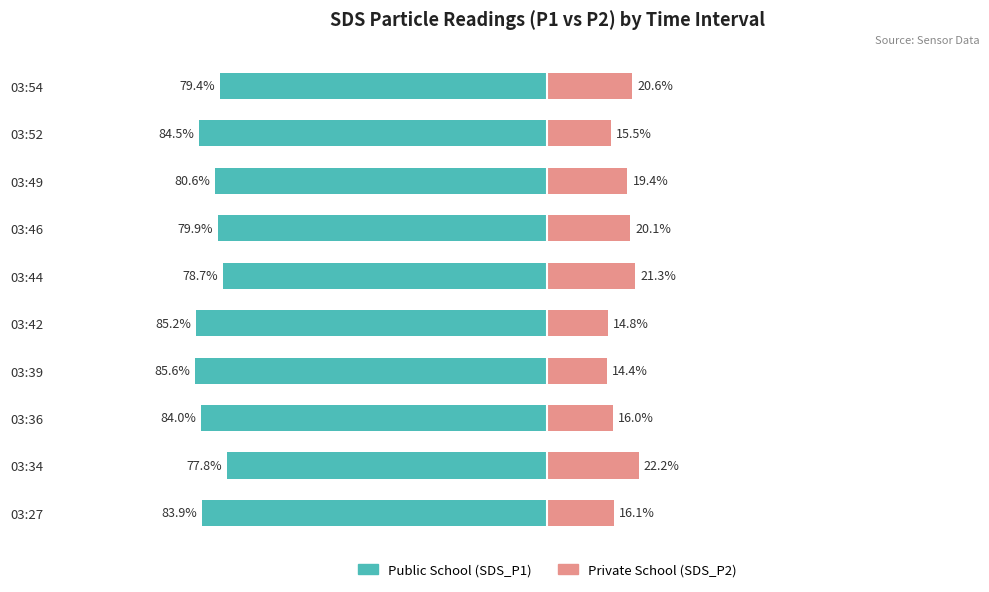

What is the sum of the Private School values at 03:34 and 03:46?

42.3